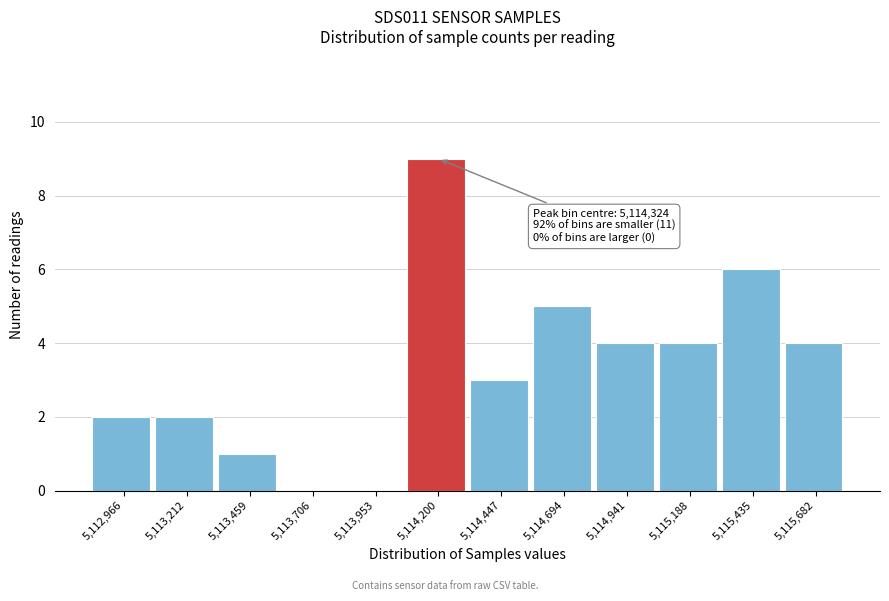

Reading left to right, extract all data points from this chart.

5,112,966=2	5,113,212=2	5,113,459=1	5,113,706=0	5,113,953=0	5,114,200=9	5,114,447=3	5,114,694=5	5,114,941=4	5,115,188=4	5,115,435=6	5,115,682=4